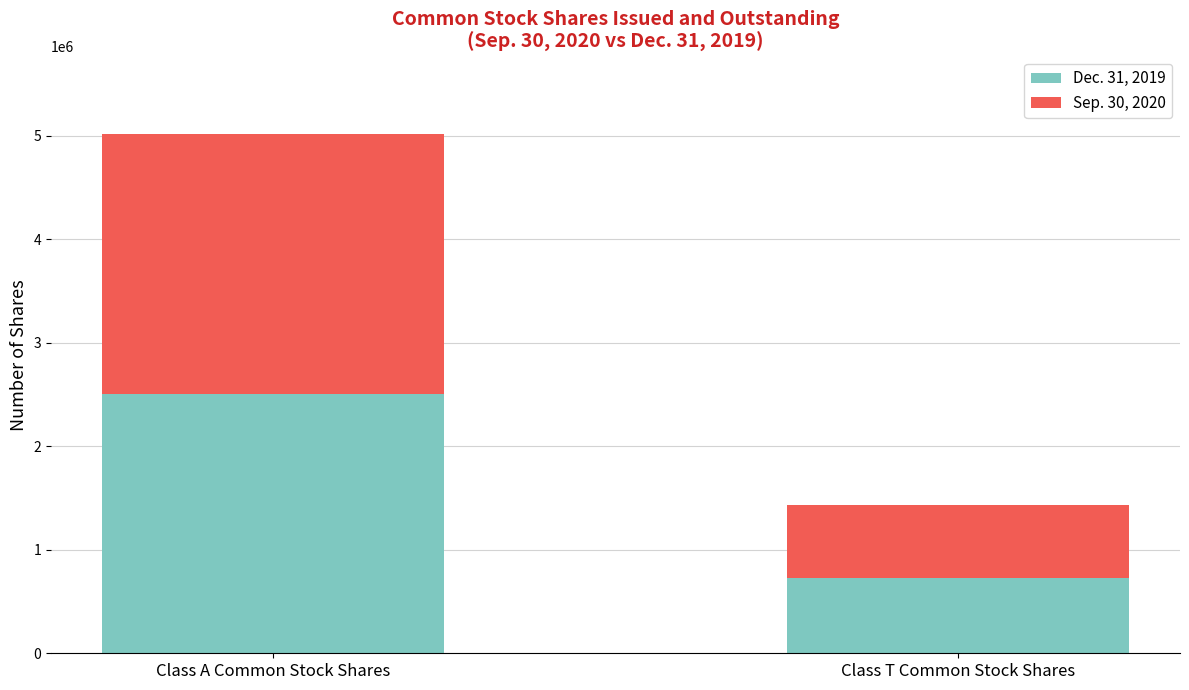

How many data points does each series have?

2